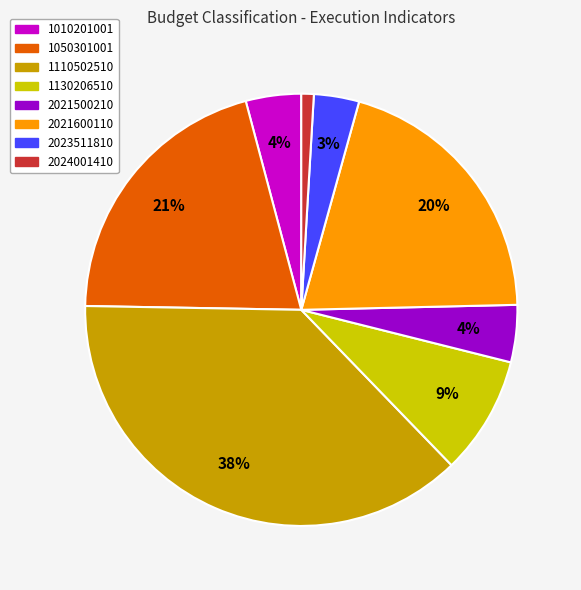

Does any single category account for the majority?

No